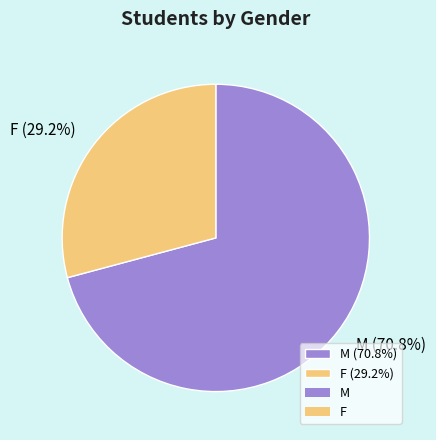

What percentage do M and F together represent?

100.0%